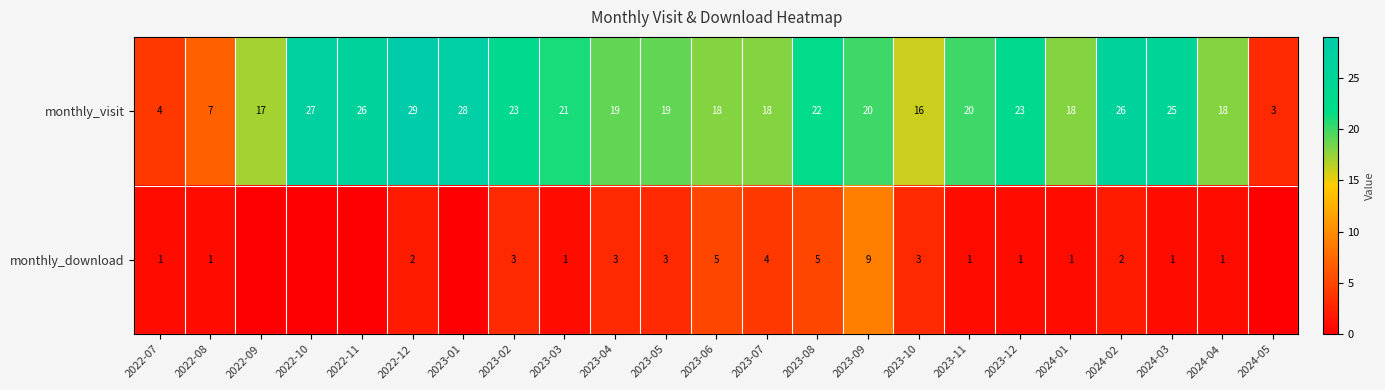

What is the sum of the monthly_download values at 2024-01 and 2023-08?

6